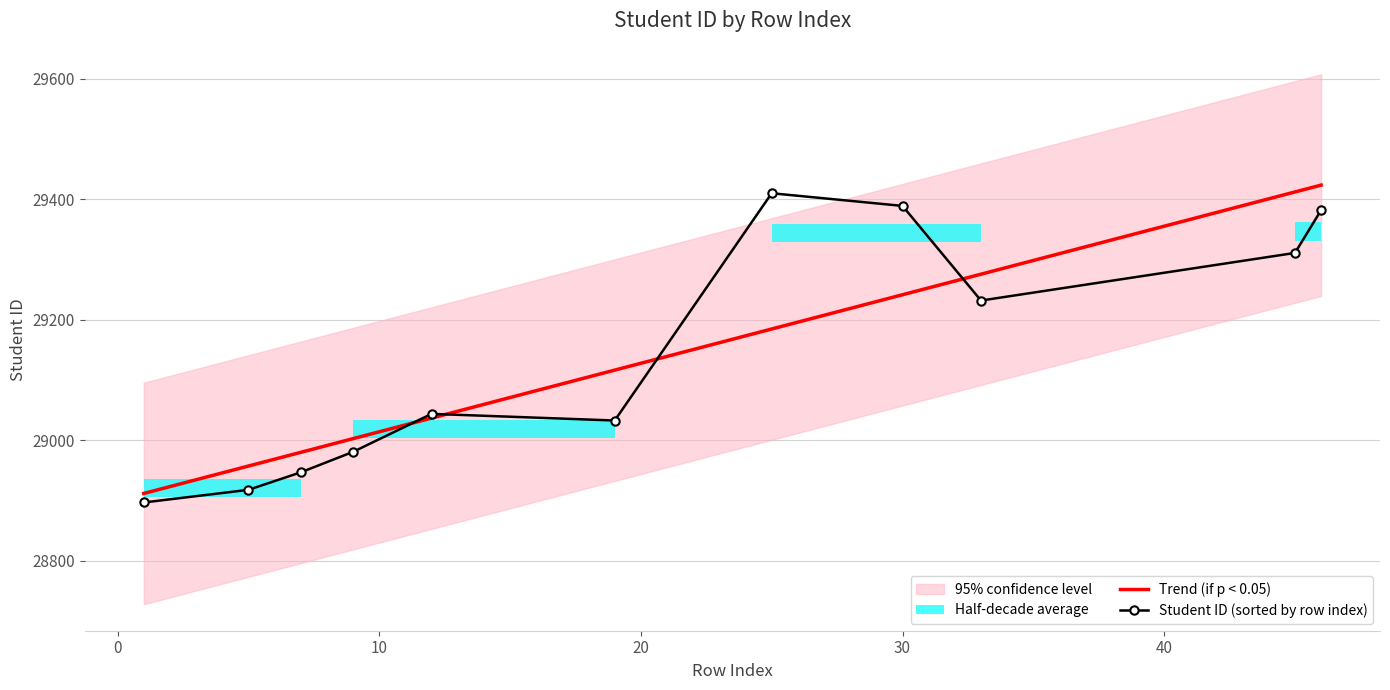

What is the maximum value for Trend (if p < 0.05)?

29423.5